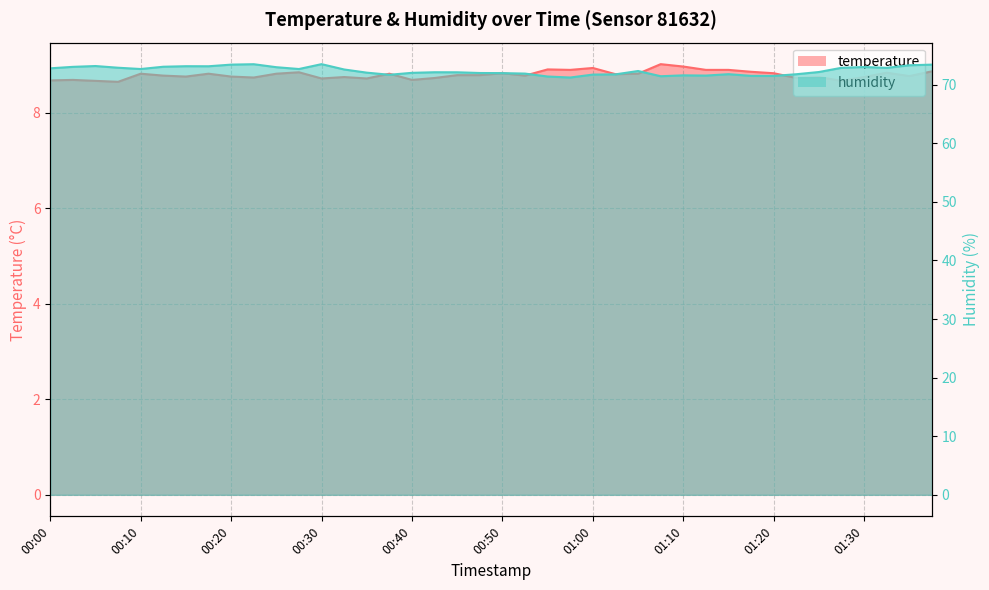

In temperature, how many points are higher than both neighbors (excluding endpoints)?

12